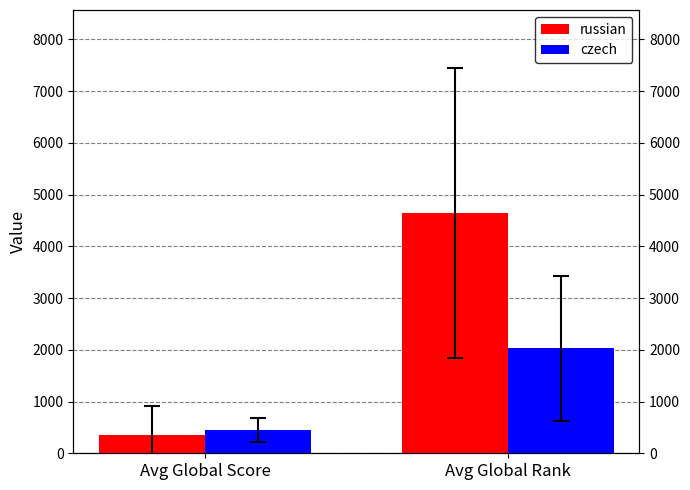

What is the total value across all series at Avg Global Score?

810.0